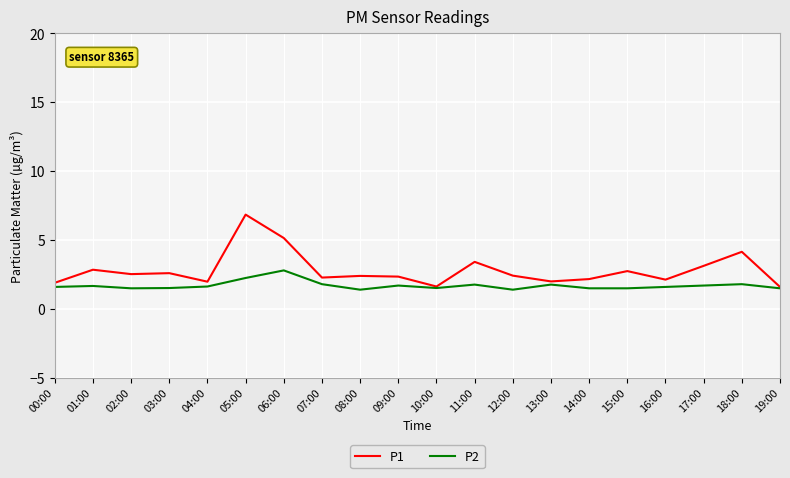

The value of P1 at 04:00 is 3.1. True or false?

False